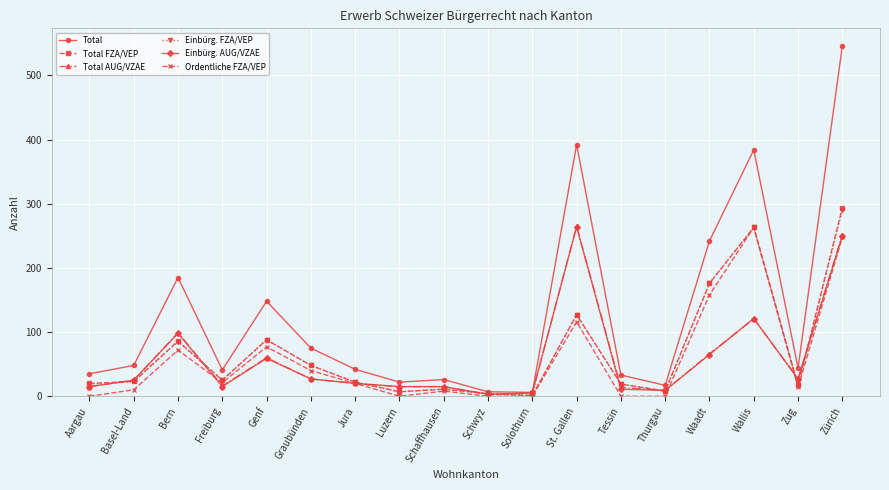

At which category does Total reach its first local valley?

Freiburg